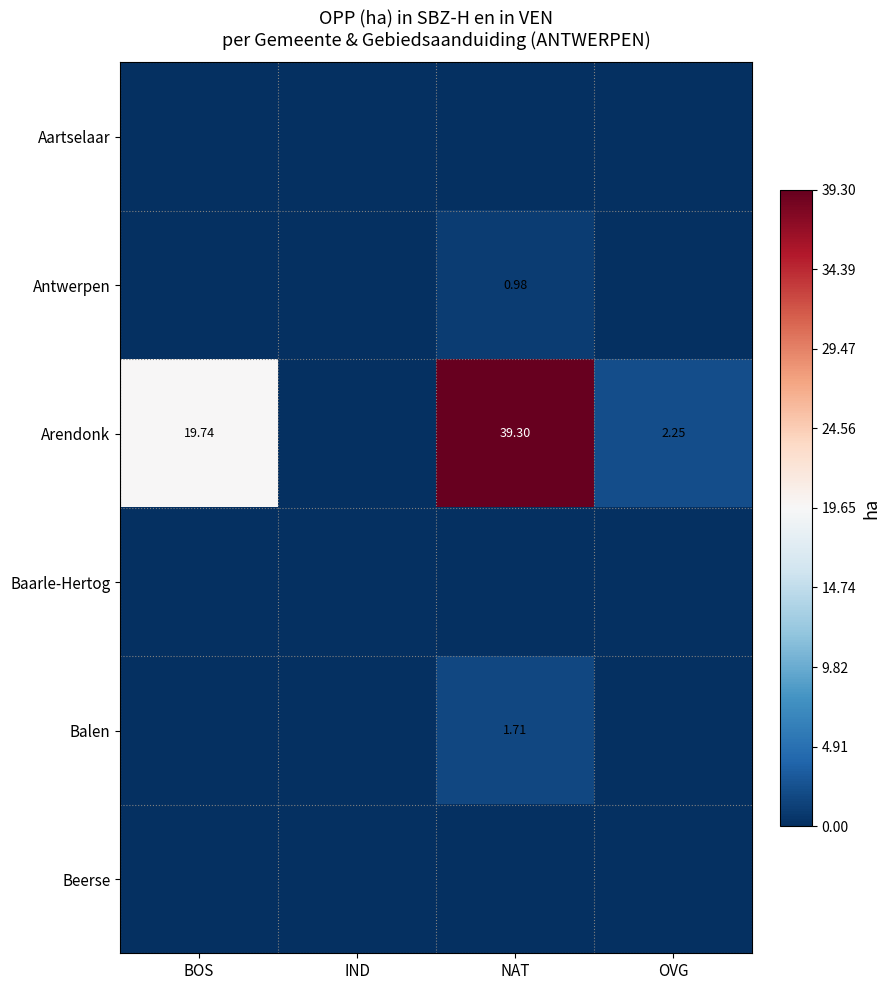

How many values in Antwerpen are above zero?

1